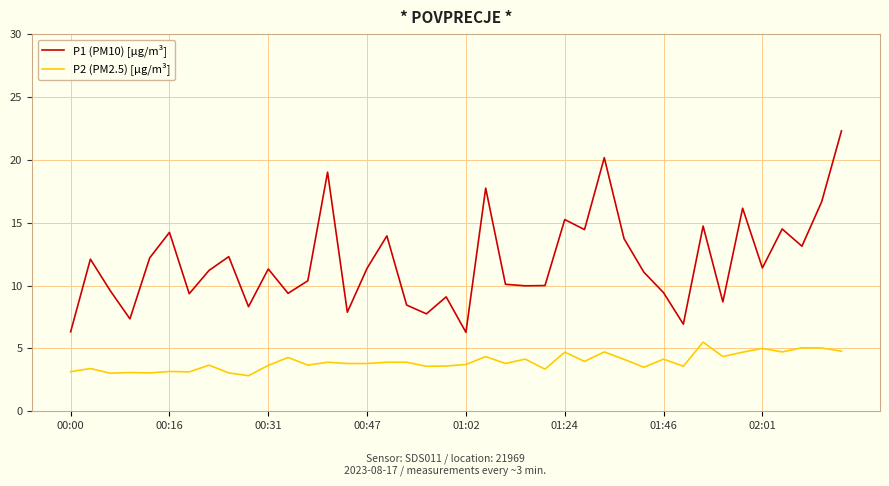

True or false: P1 (PM10) [µg/m³] and P2 (PM2.5) [µg/m³] intersect in this chart.

False